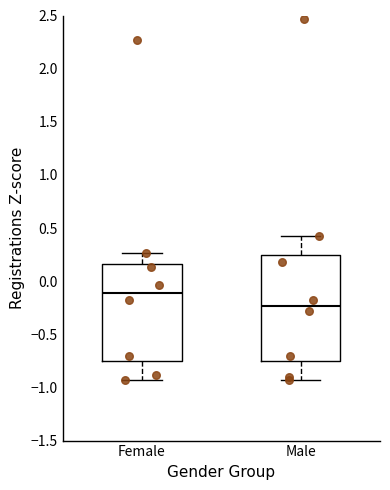

Where does the median line of the box for Female sit on the y-axis? The values are not printed on the chart, so give them approximately, as read against the axis.

-0.10